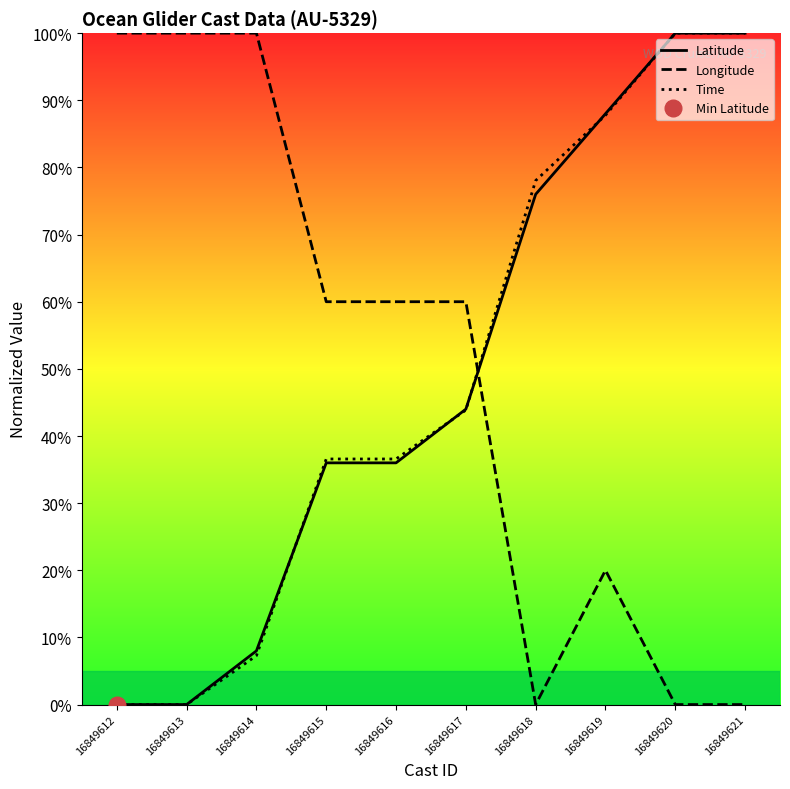

List the labels in order of Time value, smallest first.

16849612, 16849613, 16849614, 16849615, 16849616, 16849617, 16849618, 16849619, 16849620, 16849621